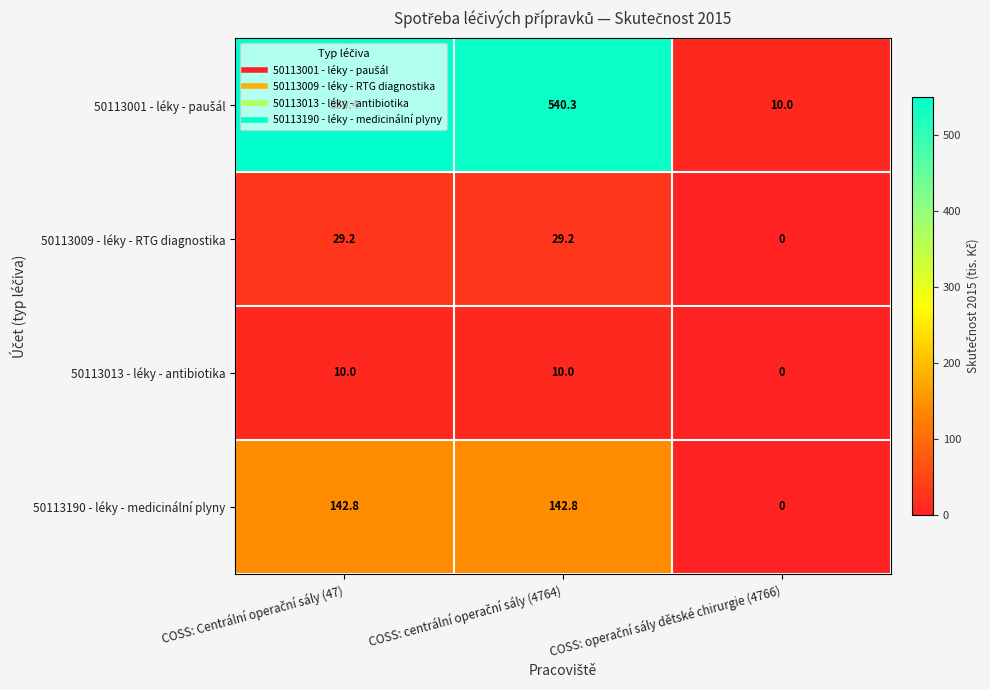

Count the 50113013 - léky - antibiotika values in the range 0 to 10.

3